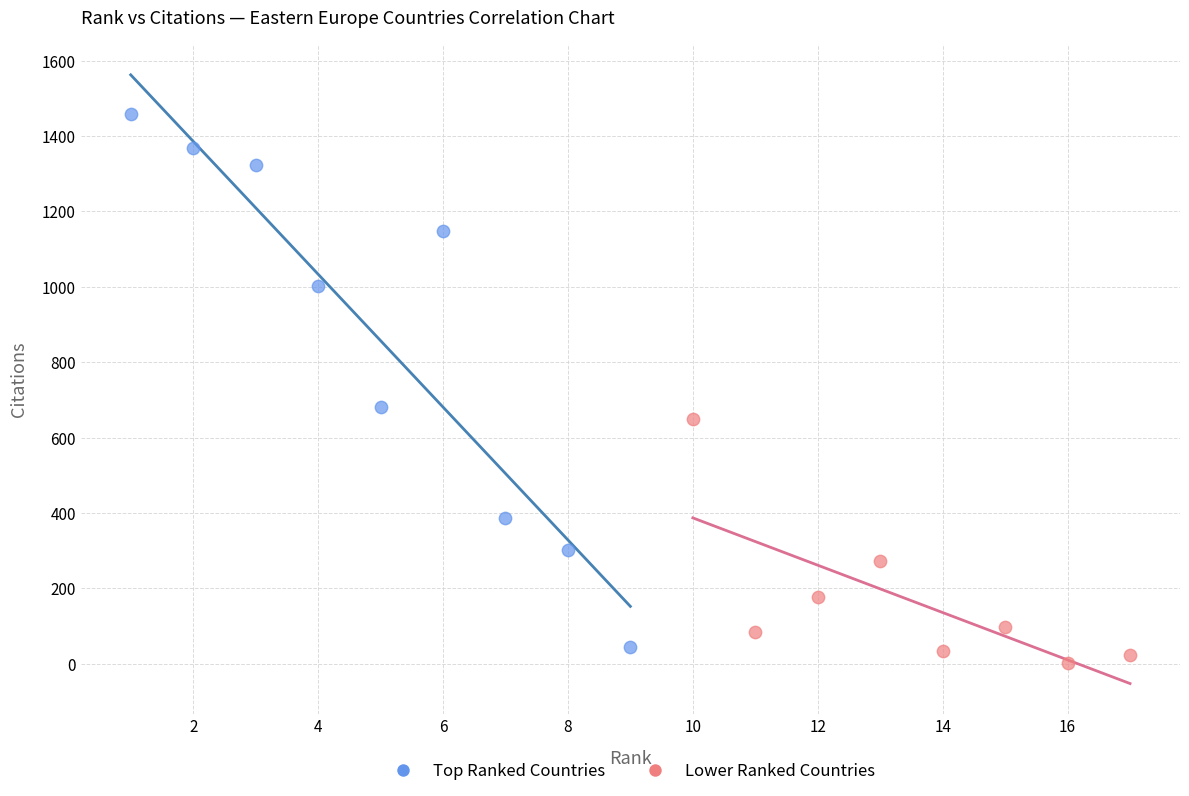

Which series has the largest Y range (max minus min)?

Top Ranked Countries